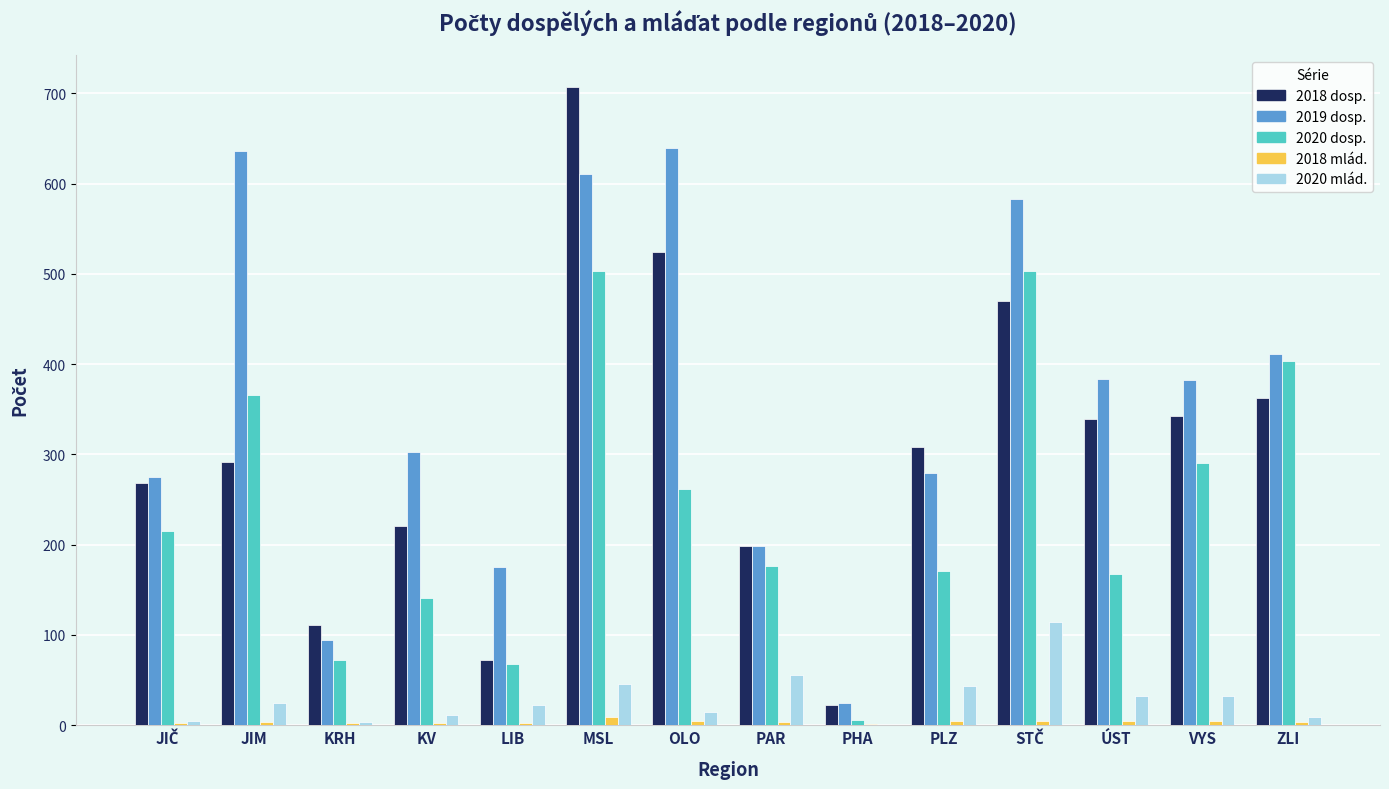

Is it true that 2019 dosp. equals 611 at MSL?

True